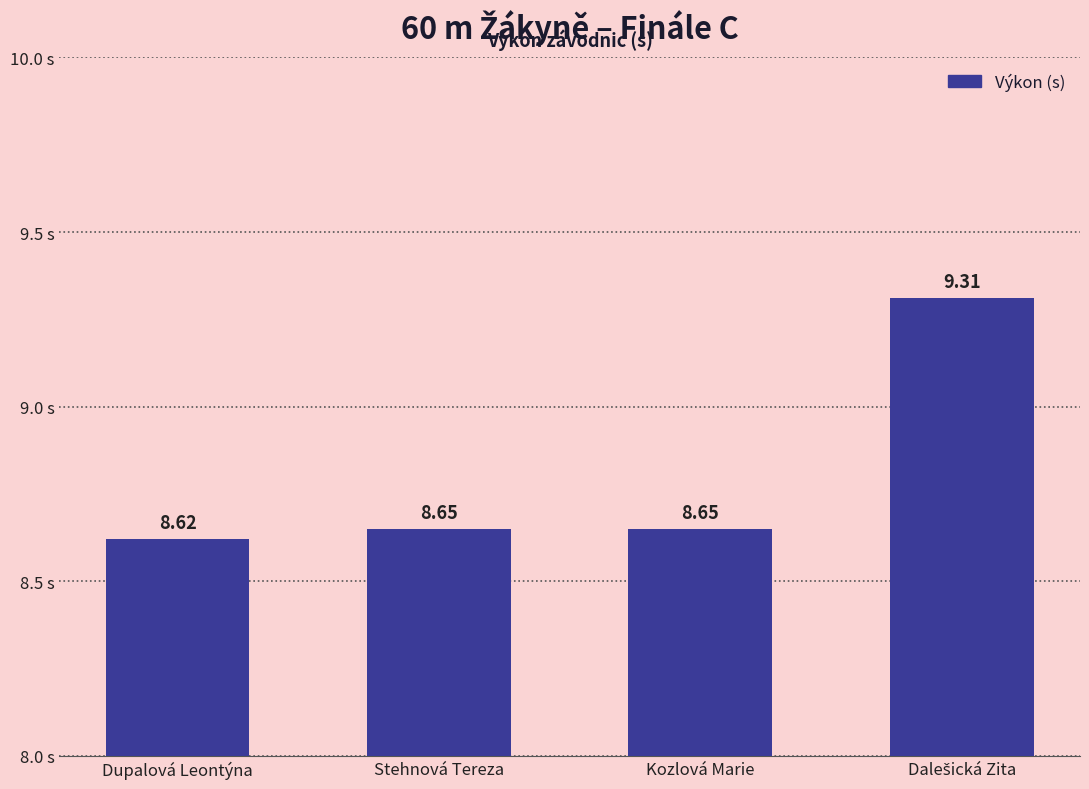

What is the label of the 3rd bar from the left?

Kozlová Marie